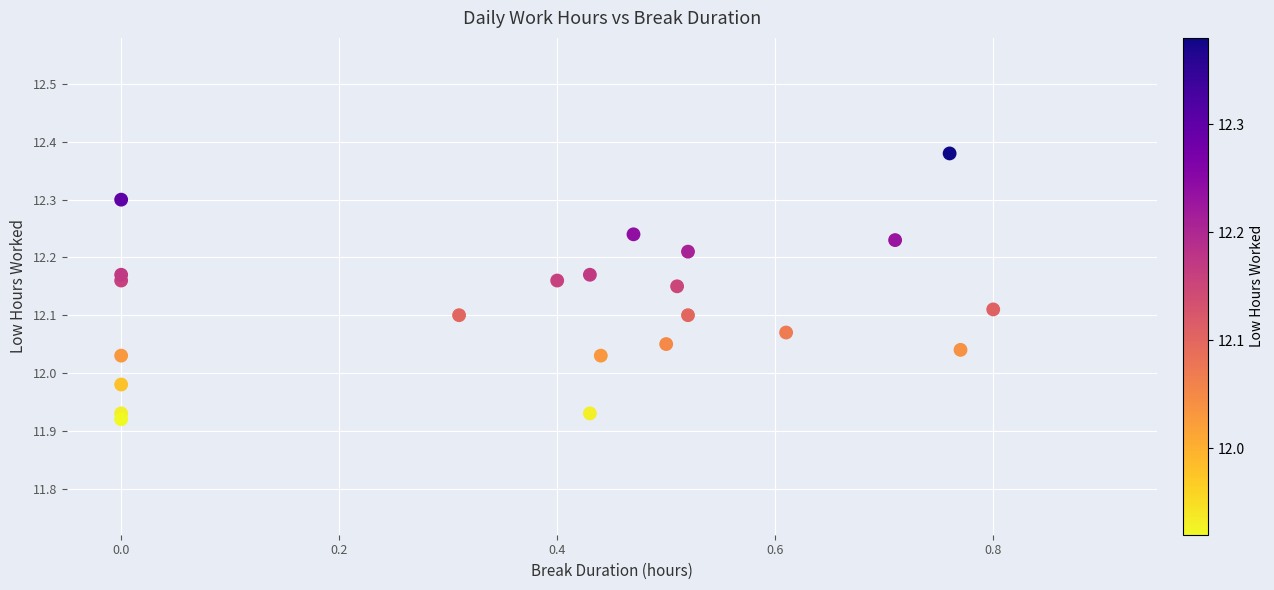

What is the range of X values (max minus min)?

0.8